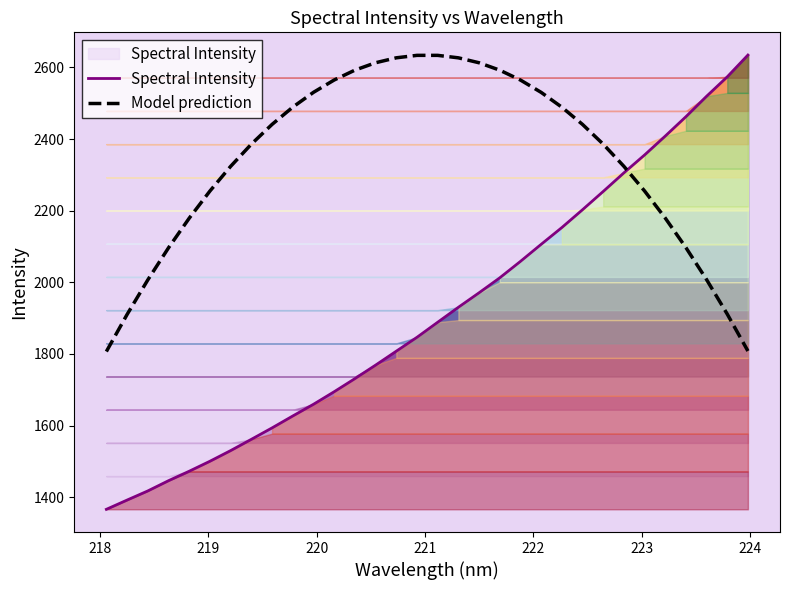

What is the lowest value of the Spectral Intensity series?

1366.5